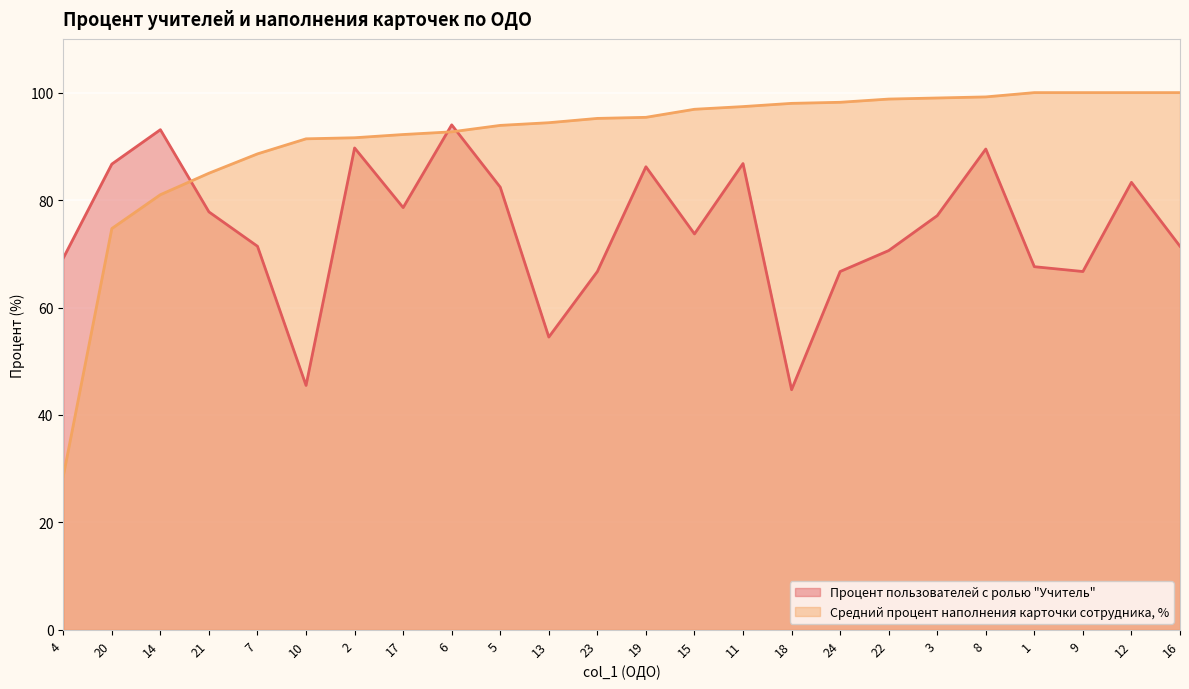

Does the chart display data point markers on the line(s)?

No